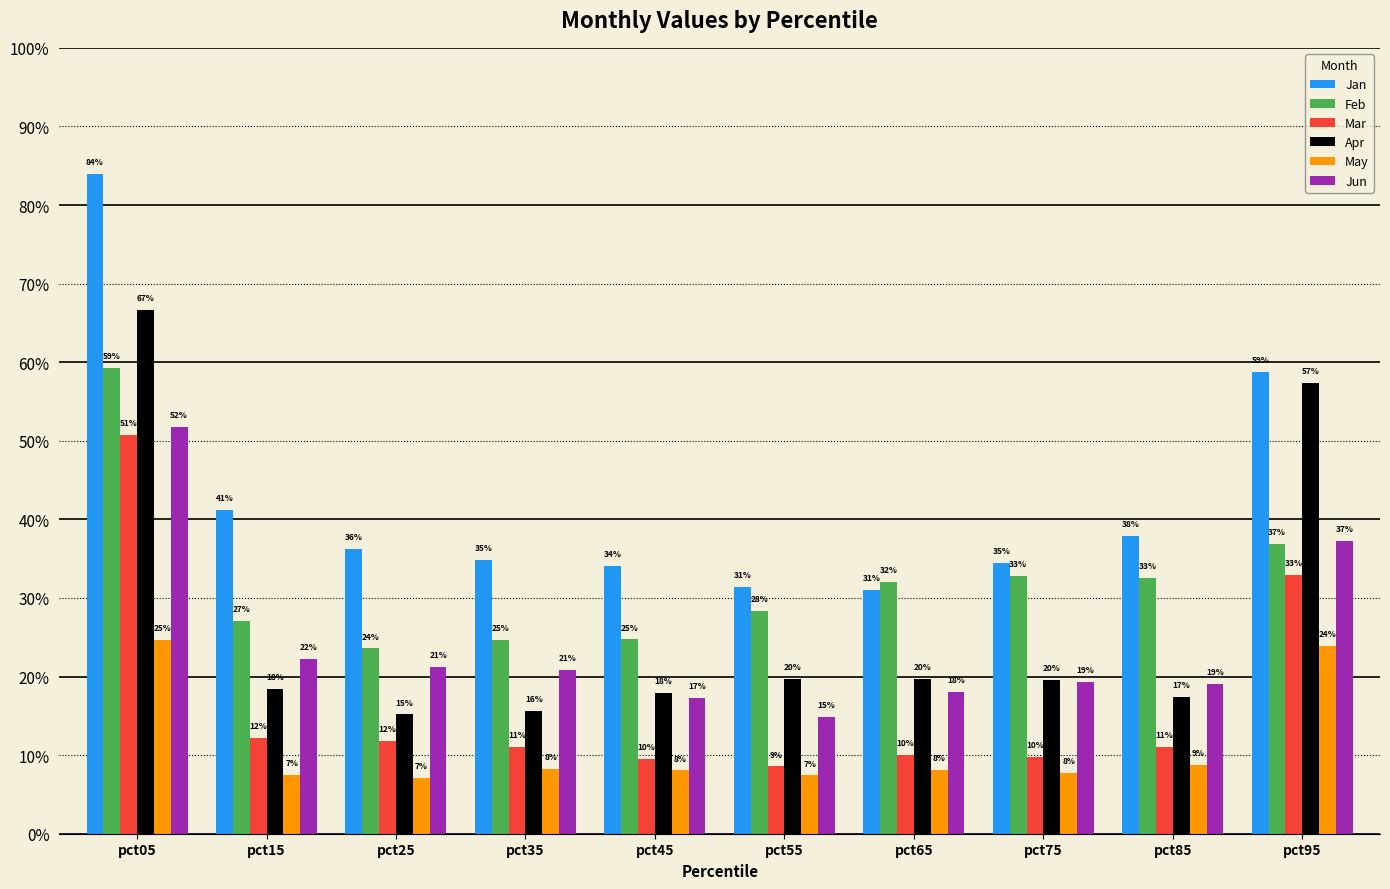

Which label corresponds to the smallest value in the chart?

pct25